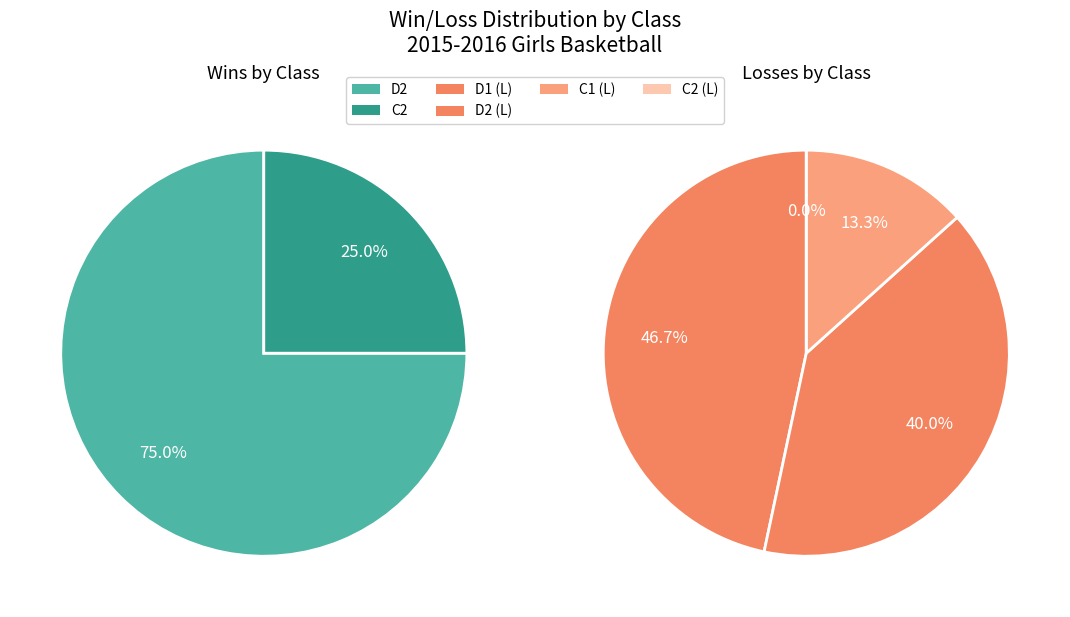

Which has a higher value, C2 or C1?

C2